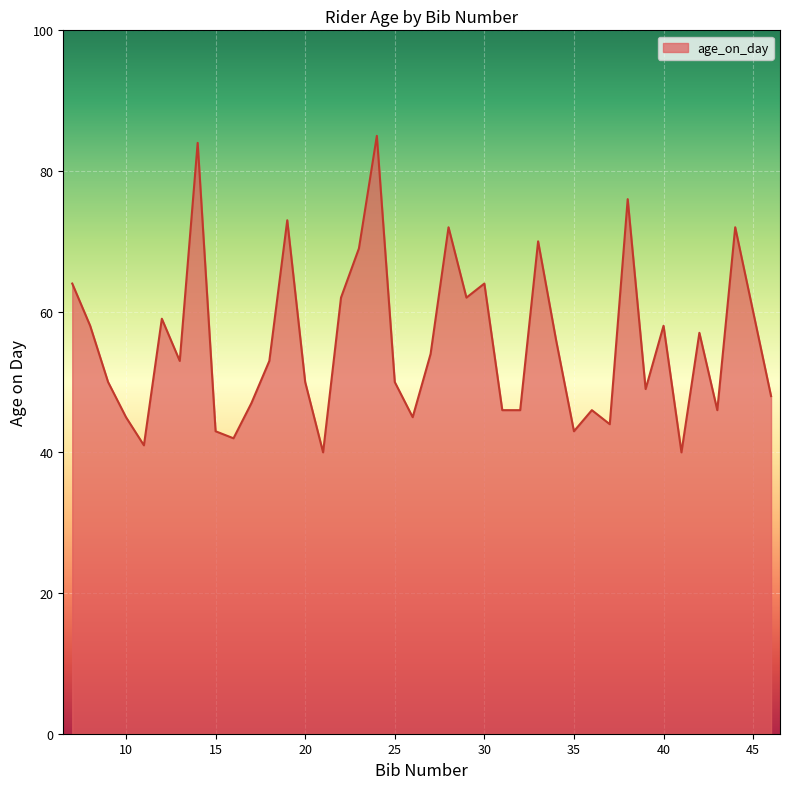

What is the difference between the maximum and minimum values?

45